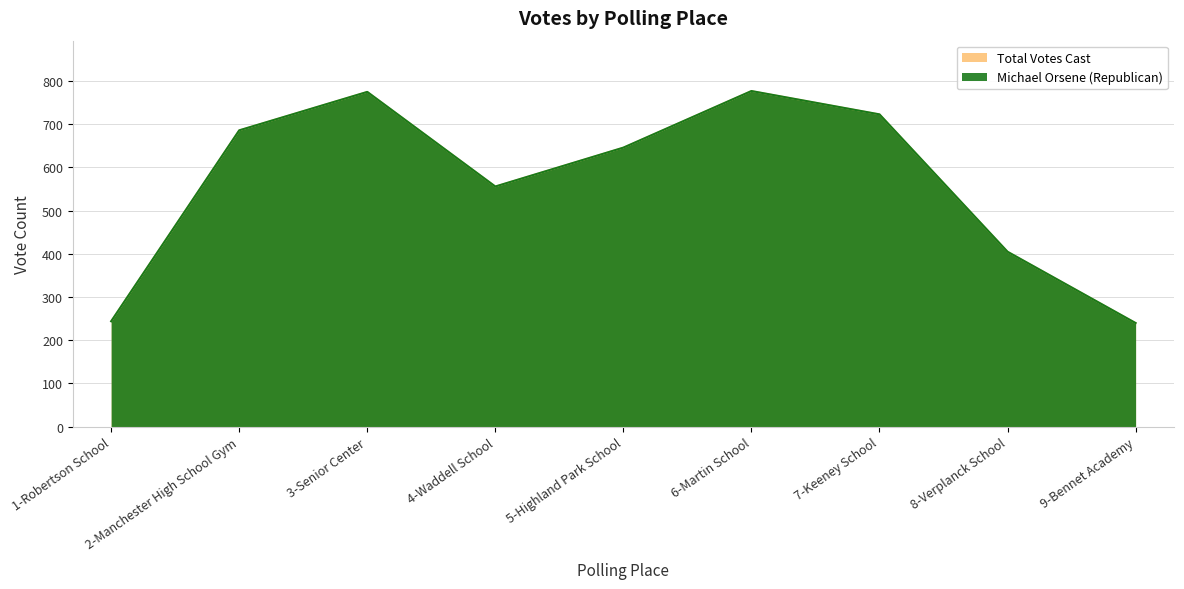

Reading right to left, extract all data points from this chart.

Michael Orsene (Republican): 9-Bennet Academy=240	8-Verplanck School=405	7-Keeney School=723	6-Martin School=777	5-Highland Park School=646	4-Waddell School=556	3-Senior Center=775	2-Manchester High School Gym=686	1-Robertson School=244
Total Votes Cast: 9-Bennet Academy=240	8-Verplanck School=405	7-Keeney School=723	6-Martin School=777	5-Highland Park School=646	4-Waddell School=556	3-Senior Center=775	2-Manchester High School Gym=686	1-Robertson School=244